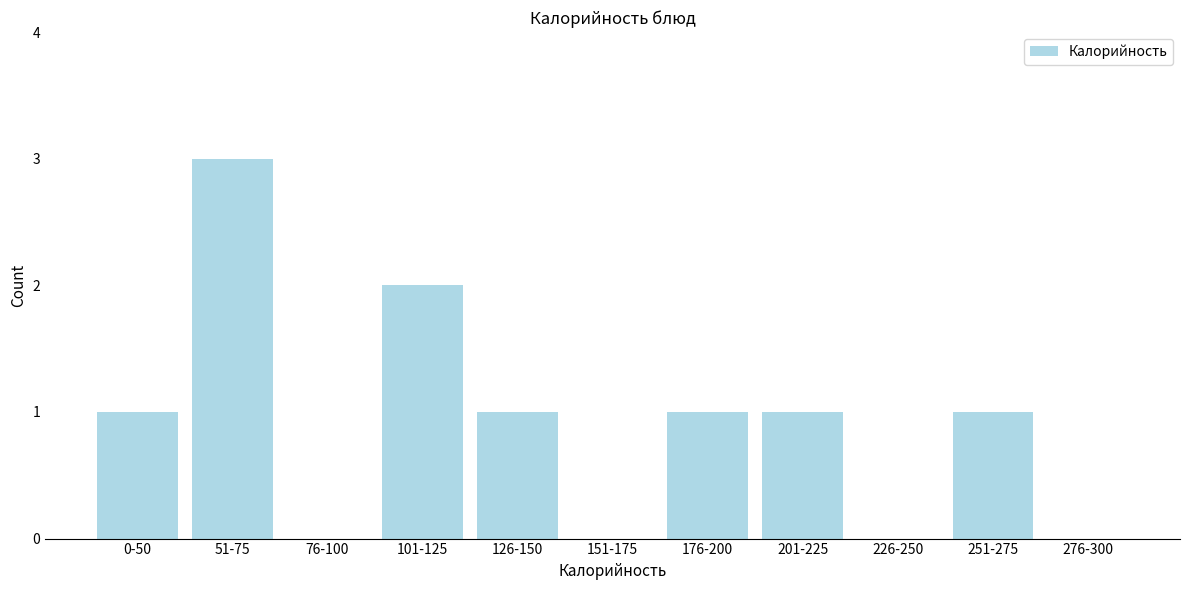

Reading left to right, transcribe all the data shown in this chart.

0-50=1	51-75=3	76-100=0	101-125=2	126-150=1	151-175=0	176-200=1	201-225=1	226-250=0	251-275=1	276-300=0